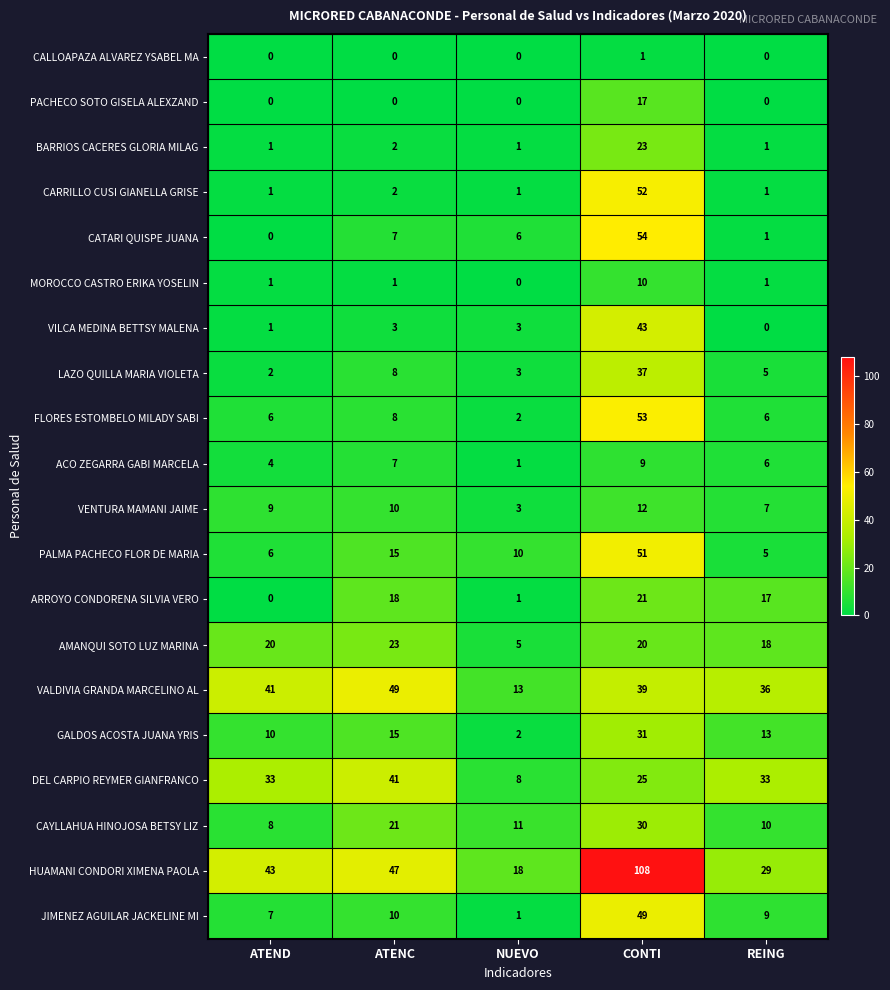

The value of VILCA MEDINA BETTSY MALENA at NUEVO is 3. True or false?

True